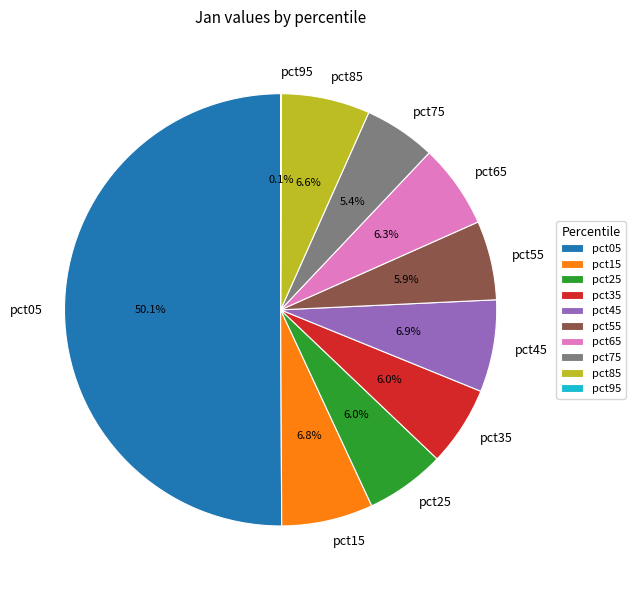

To the nearest percent, what is the difference between the pct05 and pct35 slice percentages?

44%